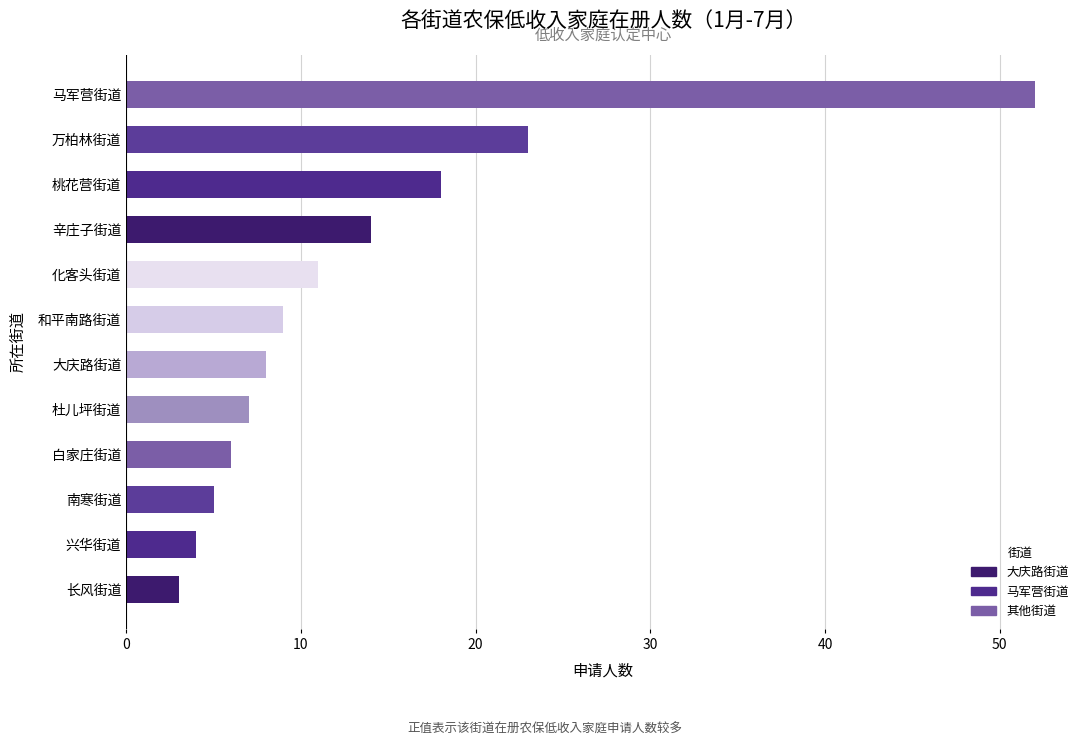

What is the minimum value shown in the chart?

3